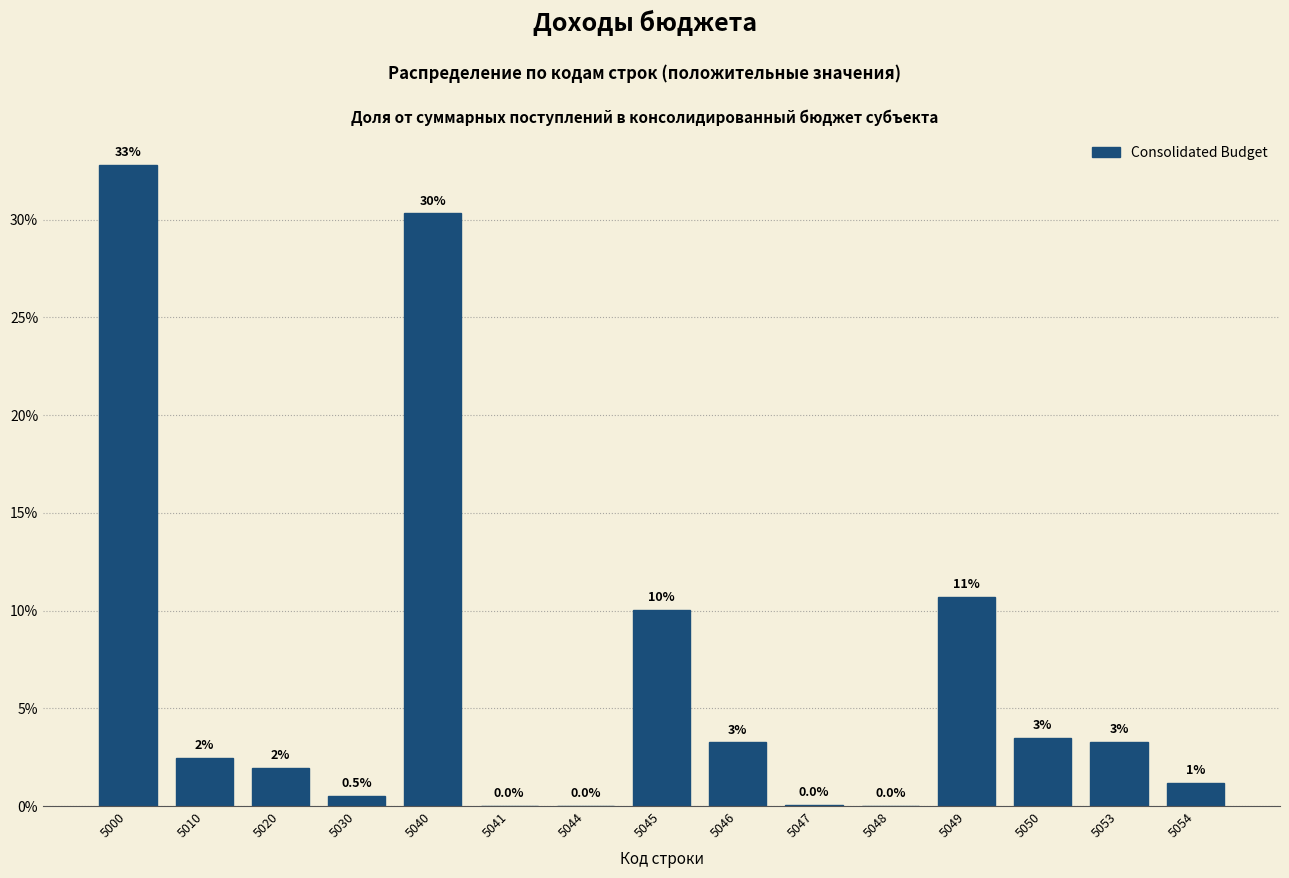

Between 5053 and 5049, which is larger?

5049